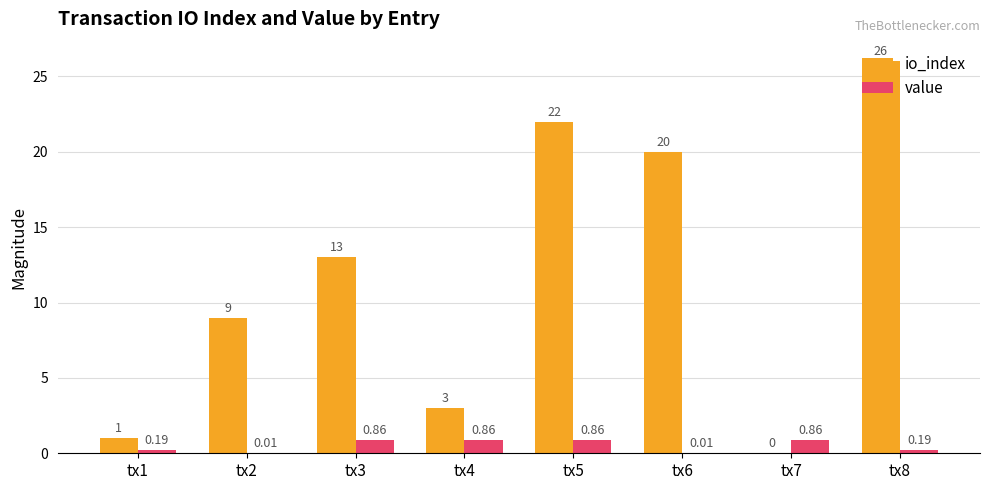

How many groups of bars are there?

8